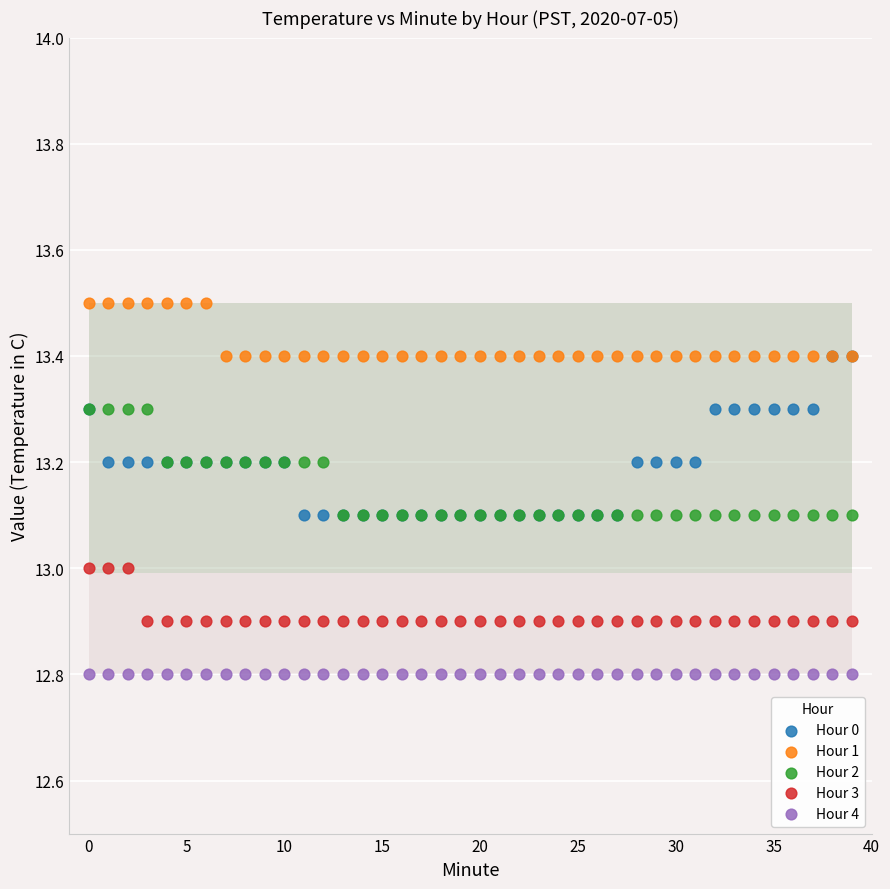

Which series contains the lowest Y value?

Hour 4